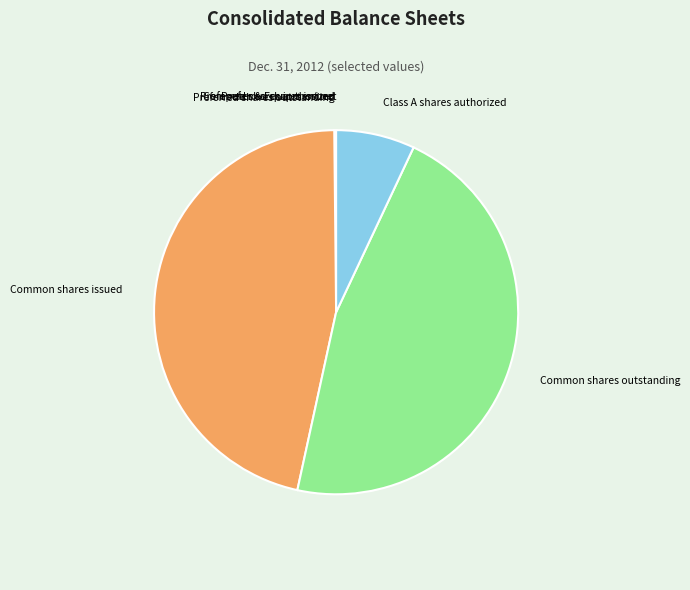

Do Common shares issued and Class A shares authorized together represent more than half of the pie?

Yes